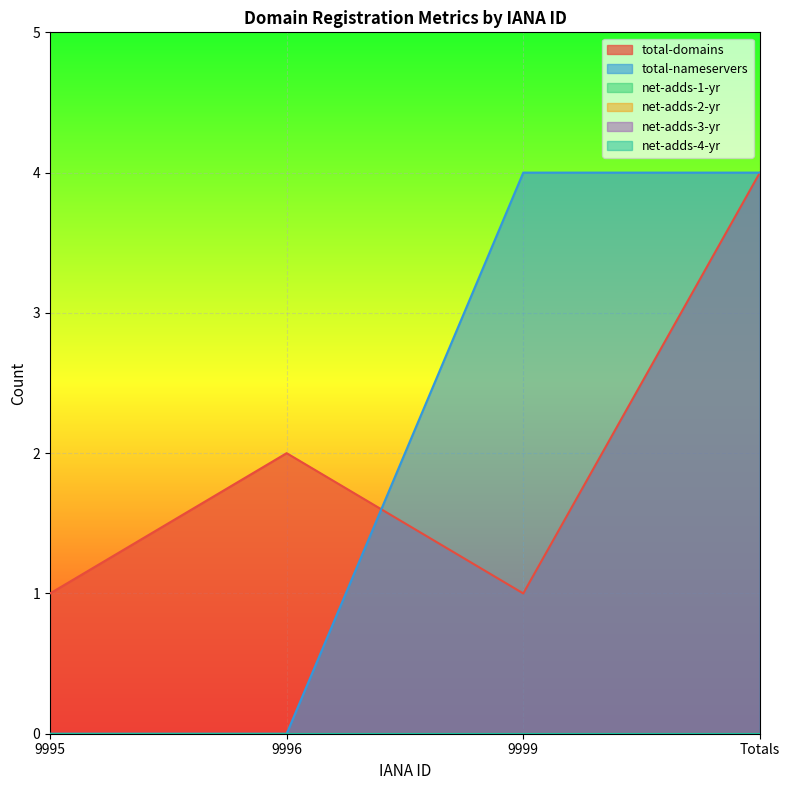

Where is net-adds-4-yr nearest to the value 0?

9995